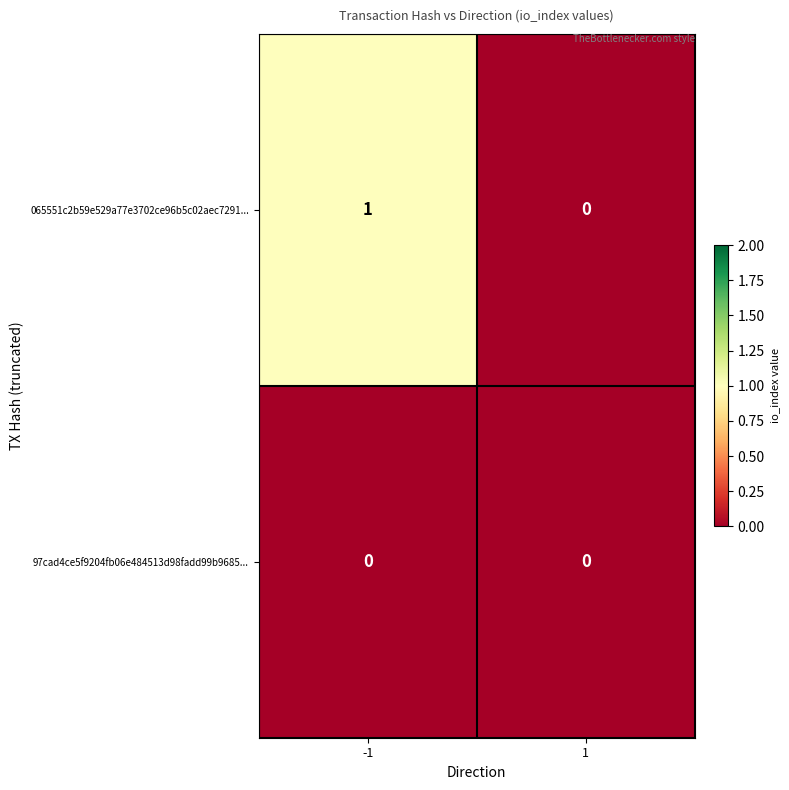

At -1, list the series in order from largest to smallest.

065551c2b59e529a77e3702ce96b5c02aec7291..., 97cad4ce5f9204fb06e484513d98fadd99b9685...